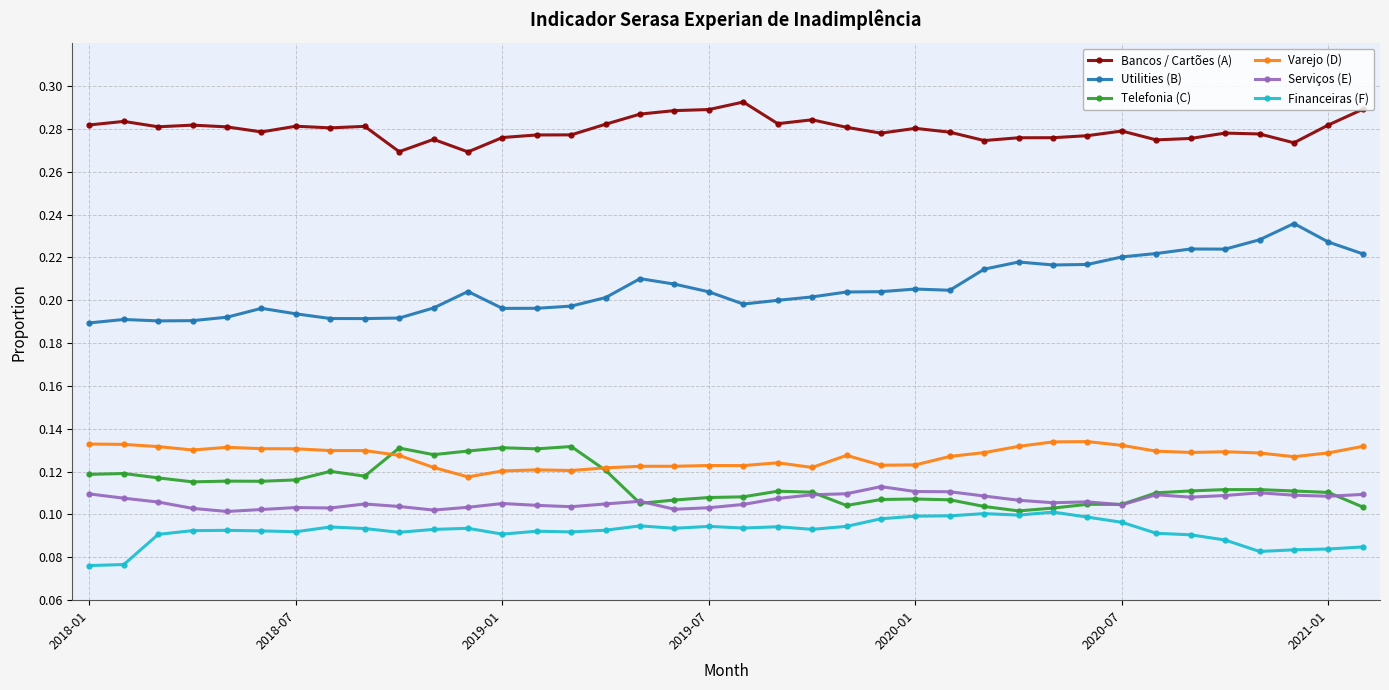

True or false: Varejo (D) and Financeiras (F) cross at least once.

False